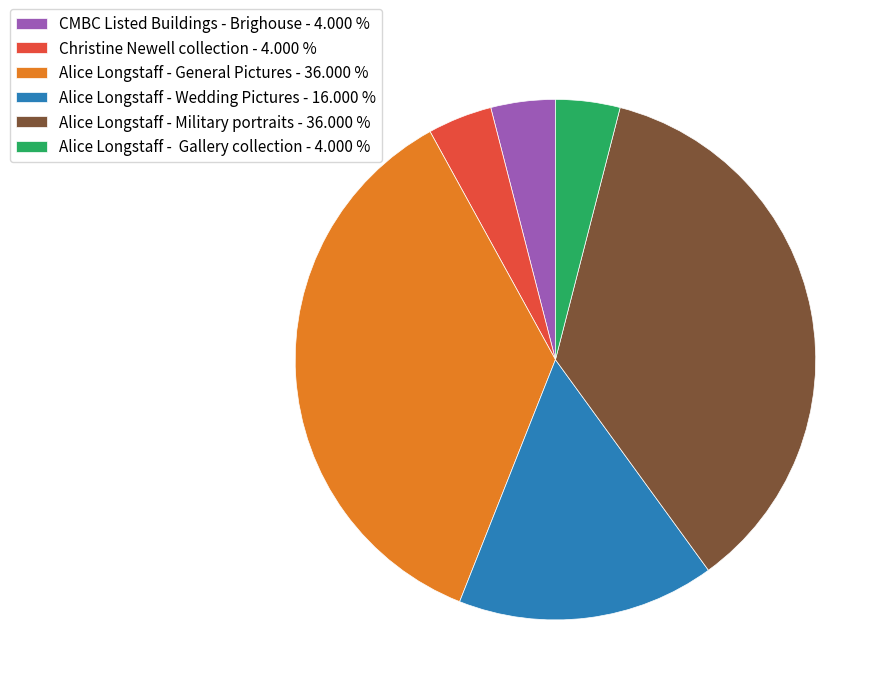

How many slices are in this pie chart?

6